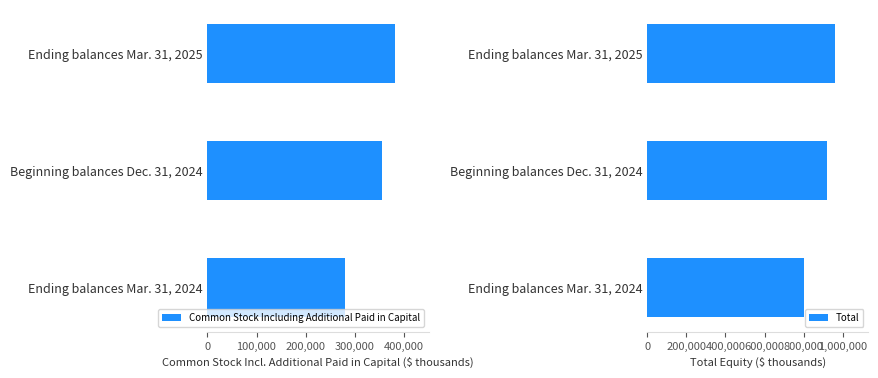

What is the difference between the maximum and minimum values in the Common Stock Including Additional Paid in Capital series?

102103